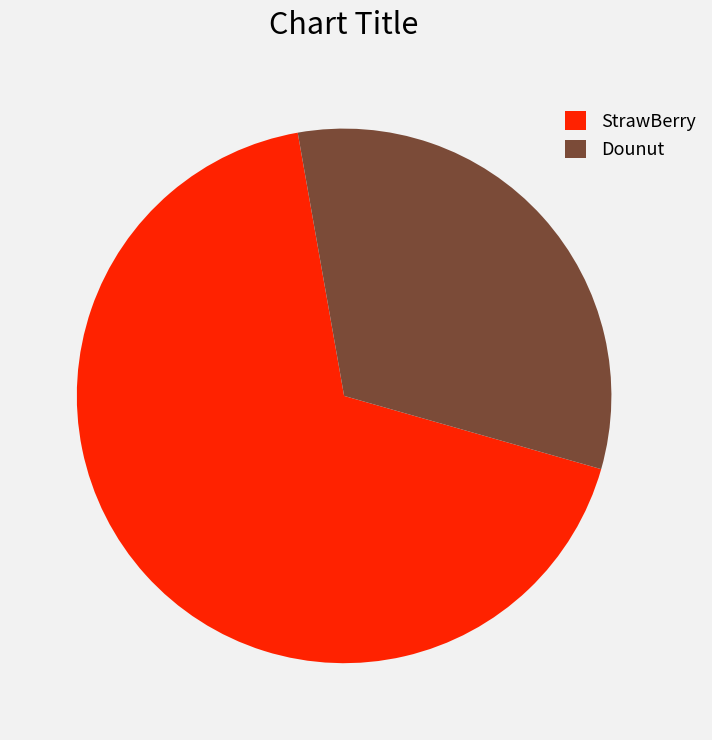

Which slice represents more than half of the pie?

StrawBerry